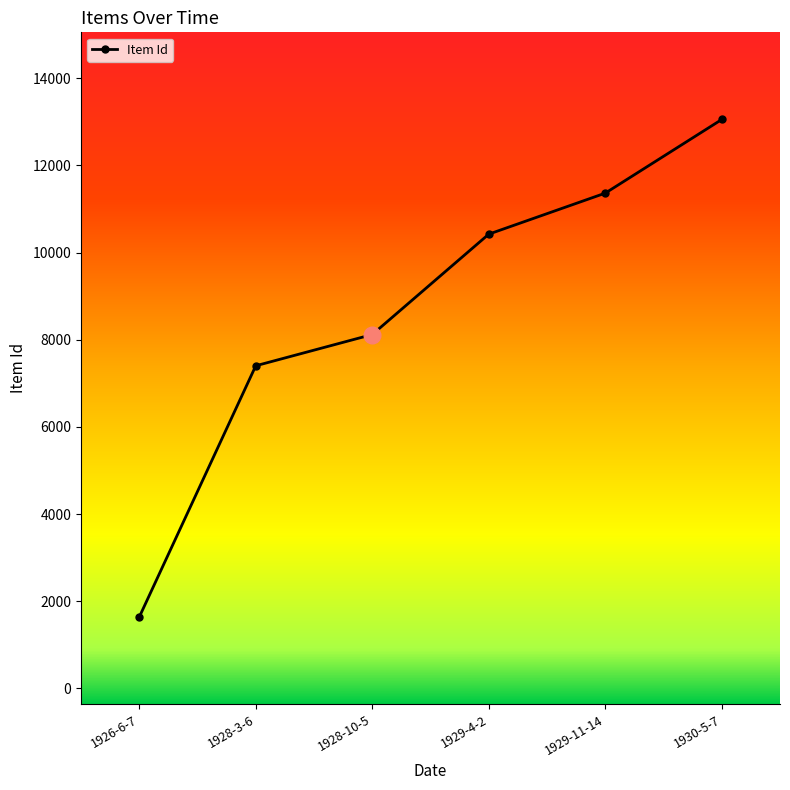

How many distinct data groups are displayed?

1